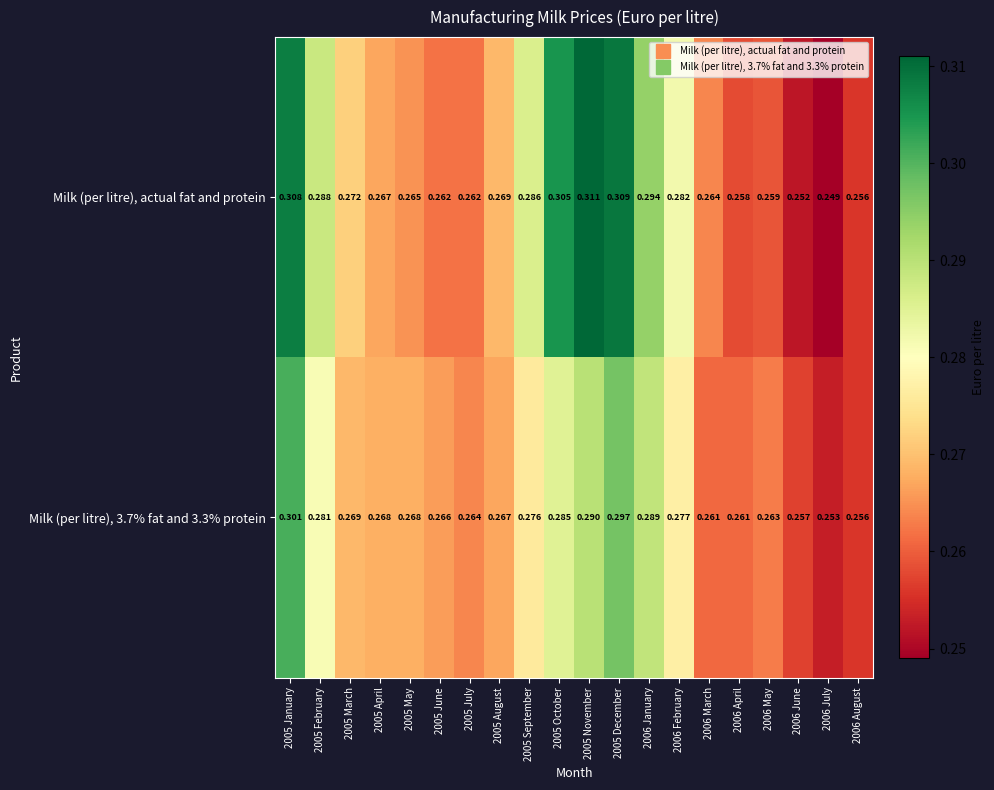

Which series has the widest spread of values?

Milk (per litre), actual fat and protein